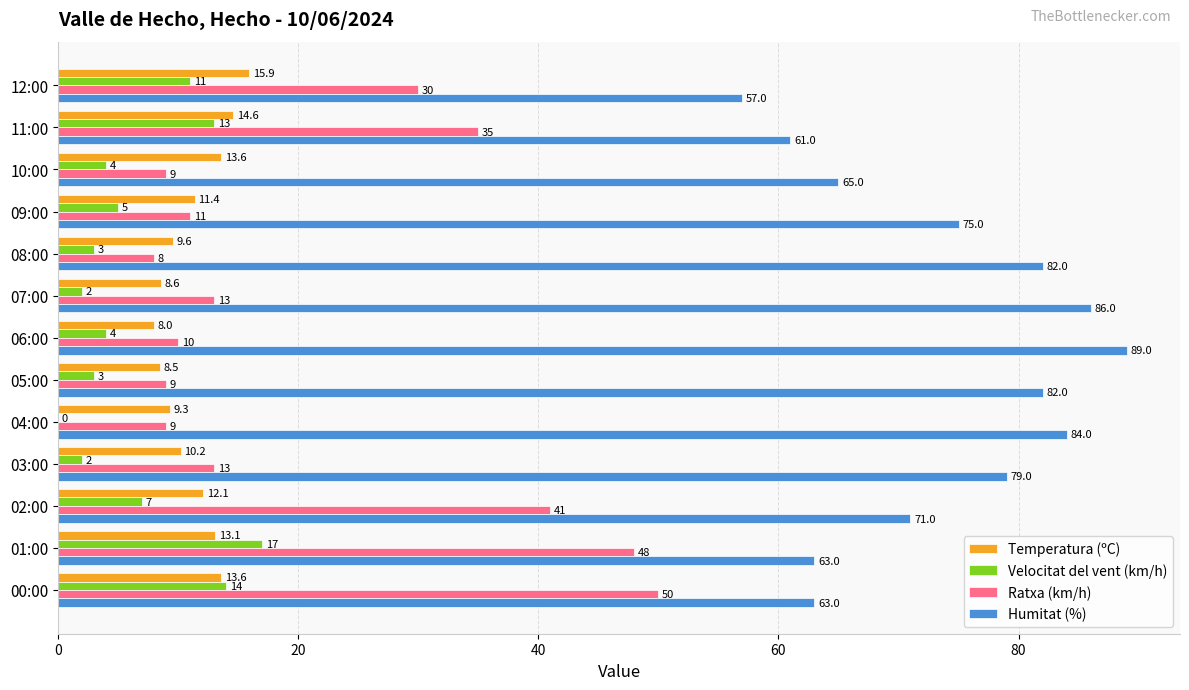

What is the sum of the Humitat (%) values at 00:00 and 05:00?

145.0